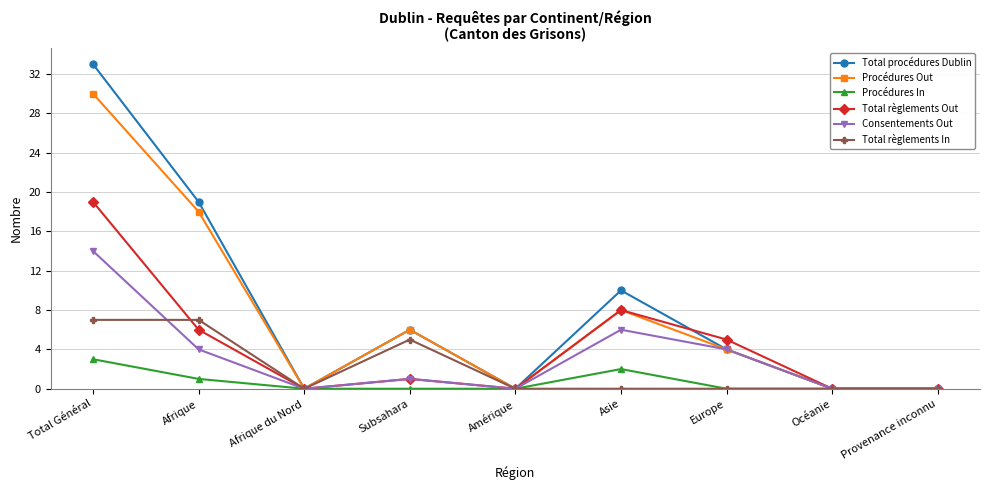

Which category has the highest value in the Consentements Out series?

Total Général